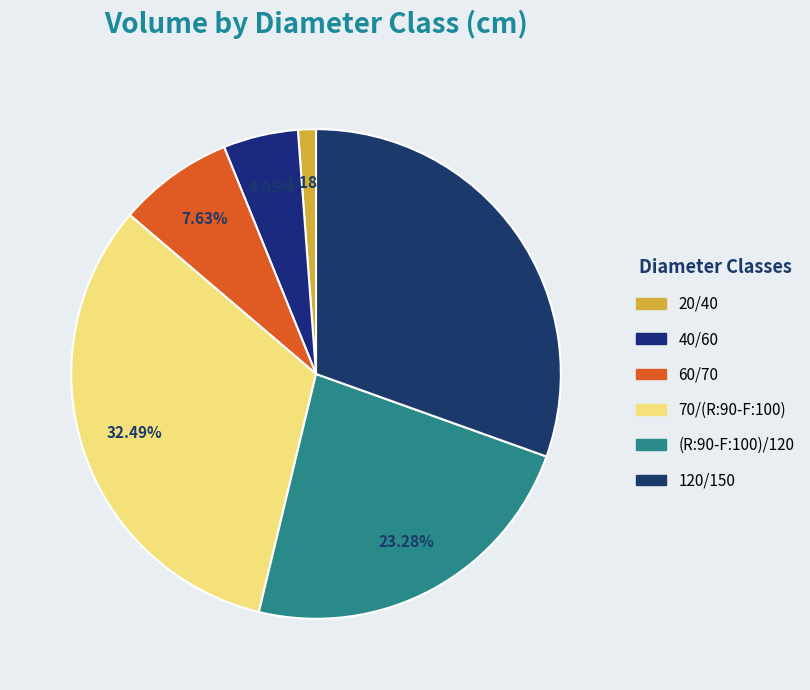

Is 120/150 the majority of the pie?

No